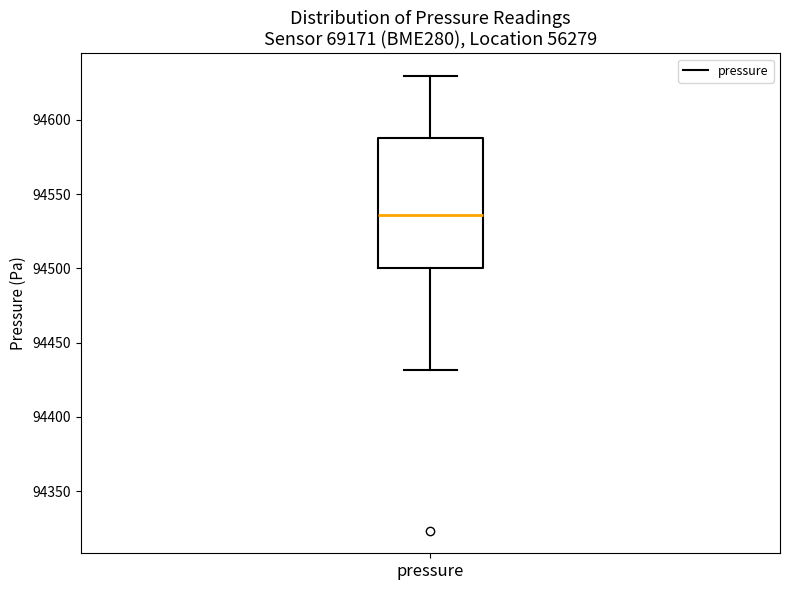

Where does the upper whisker of the box for pressure end on the y-axis? The values are not printed on the chart, so give them approximately, as read against the axis.

94630